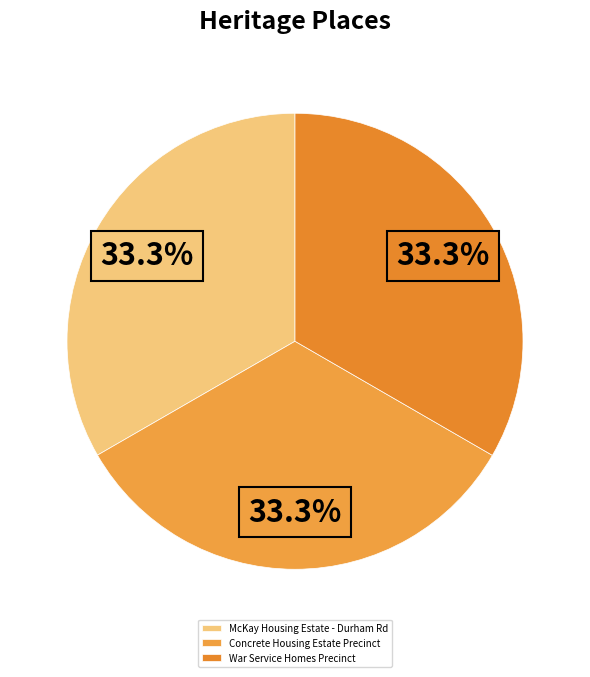

To the nearest percent, what percentage of the pie is War Service Homes Precinct?

33%